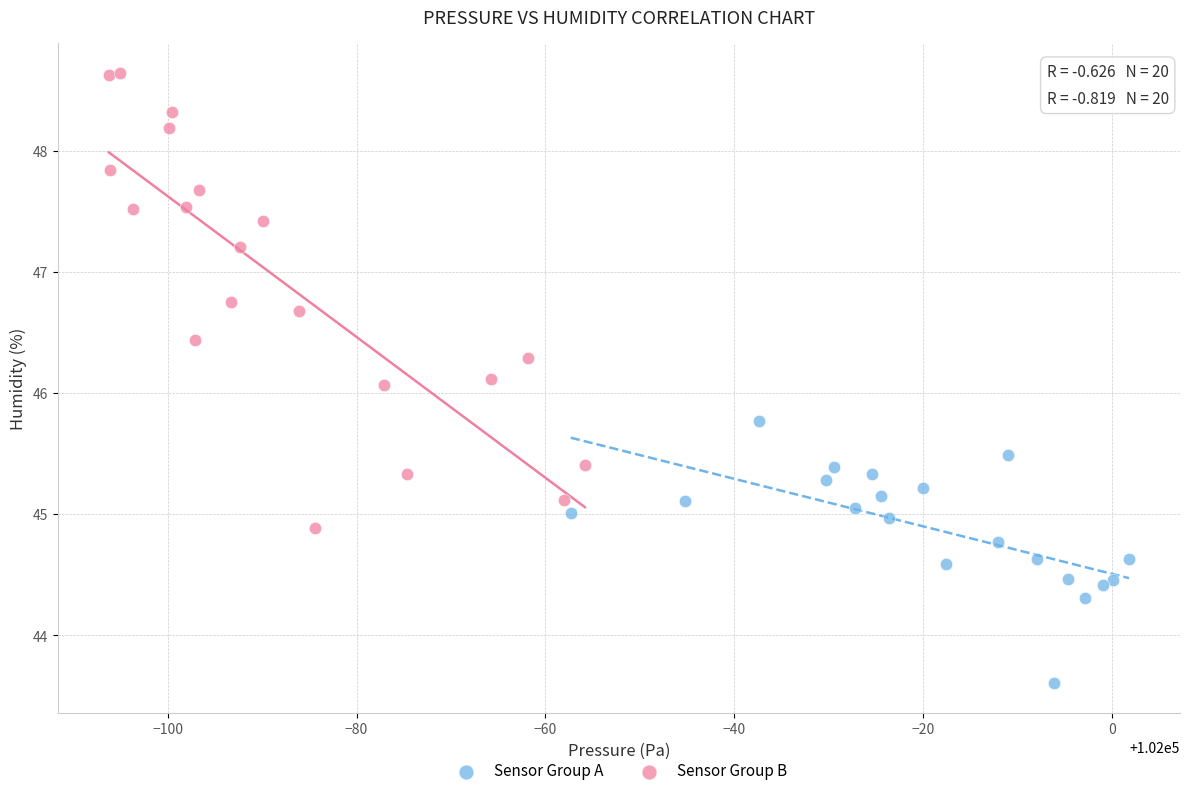

Which series has the largest Y range (max minus min)?

Sensor Group B